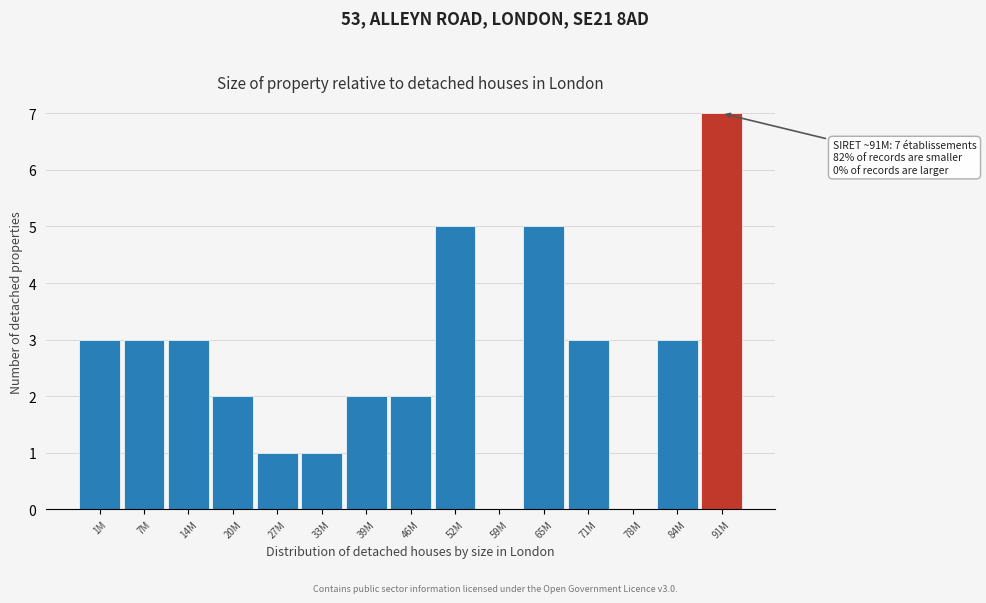

Reading left to right, what are all the values shown in this chart?

1M=3	7M=3	14M=3	20M=2	27M=1	33M=1	39M=2	46M=2	52M=5	59M=0	65M=5	71M=3	78M=0	84M=3	91M=7